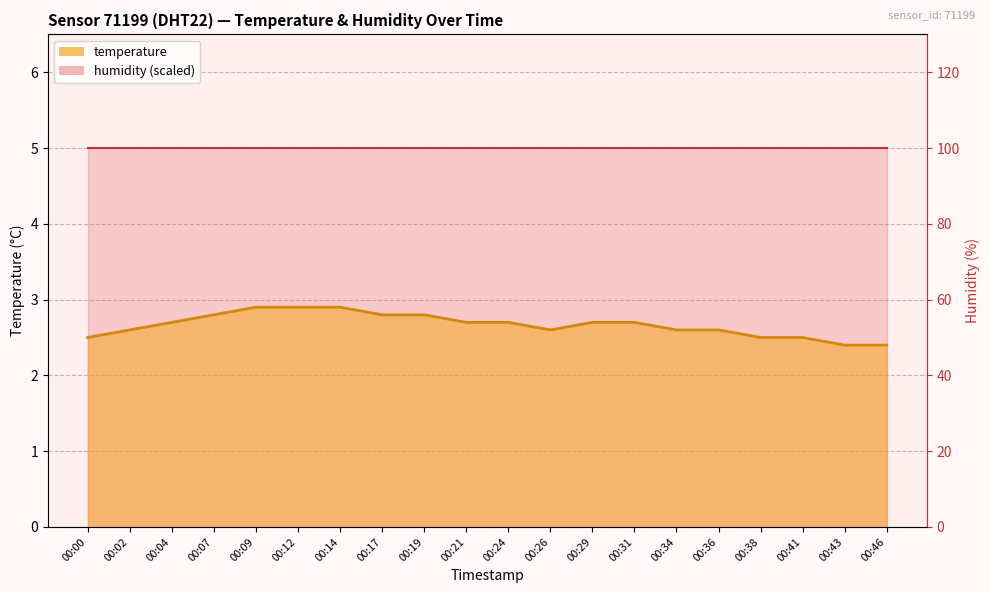

List the labels in order of value, largest first.

00:09, 00:12, 00:14, 00:07, 00:17, 00:19, 00:04, 00:21, 00:24, 00:29, 00:31, 00:02, 00:26, 00:34, 00:36, 00:00, 00:38, 00:41, 00:43, 00:46